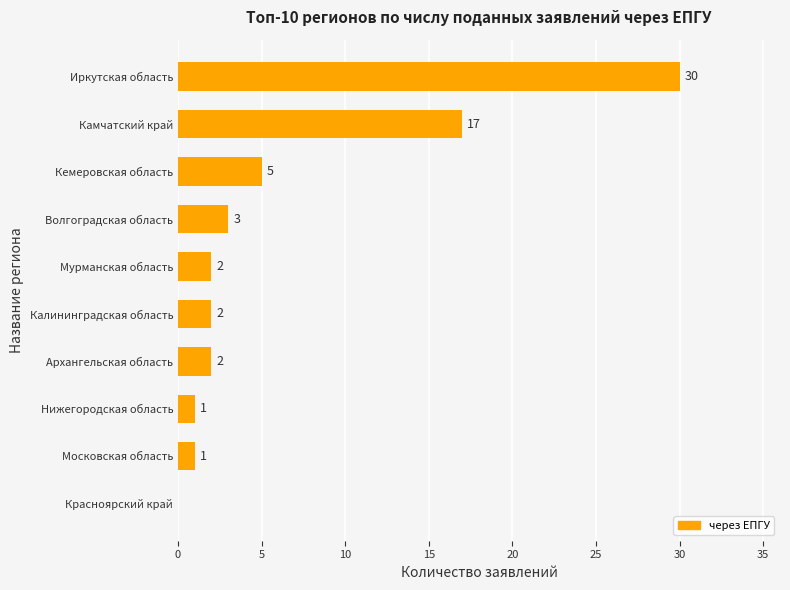

How many values are above zero?

9